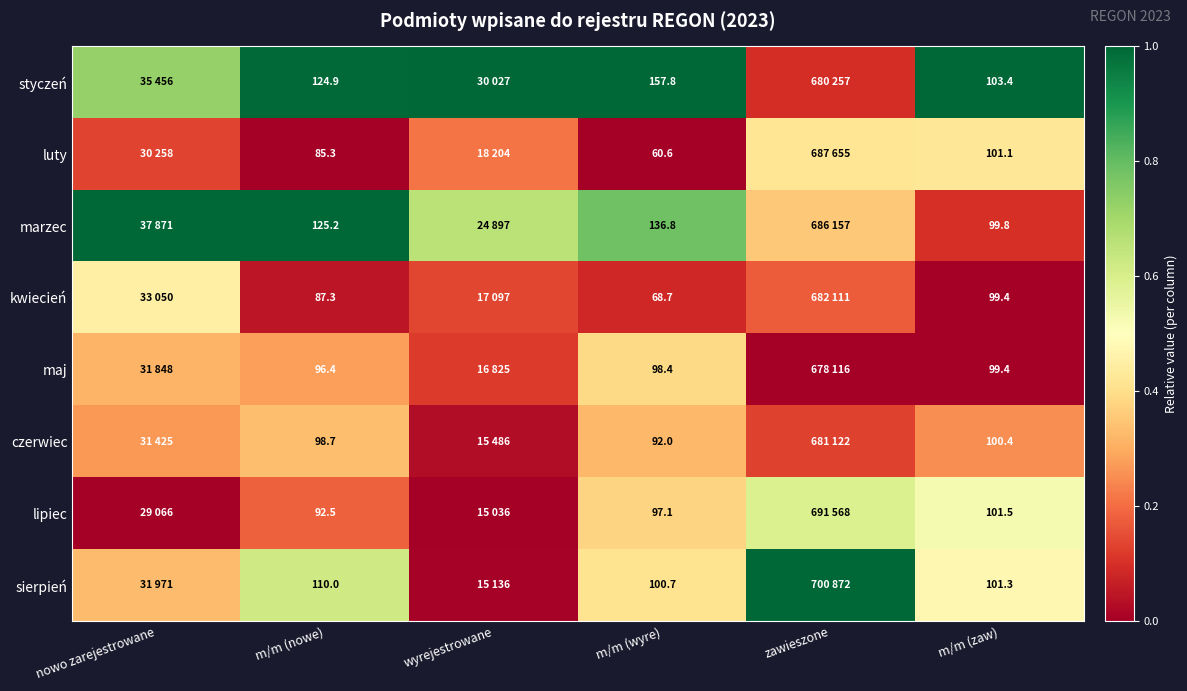

Is the value of czerwiec at m/m (nowe) greater than the value of luty at m/m (zaw)?

No